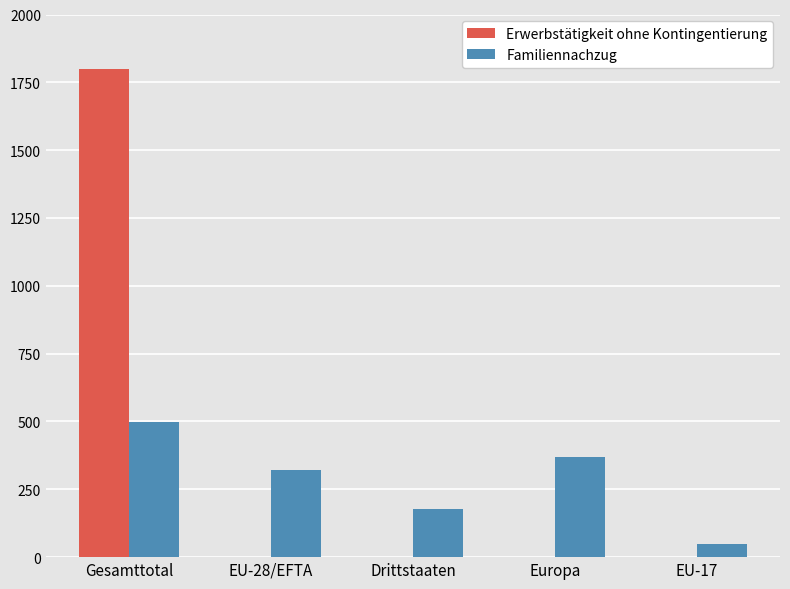

Is the value of Familiennachzug at Europa greater than the value of Erwerbstätigkeit ohne Kontingentierung at Drittstaaten?

Yes